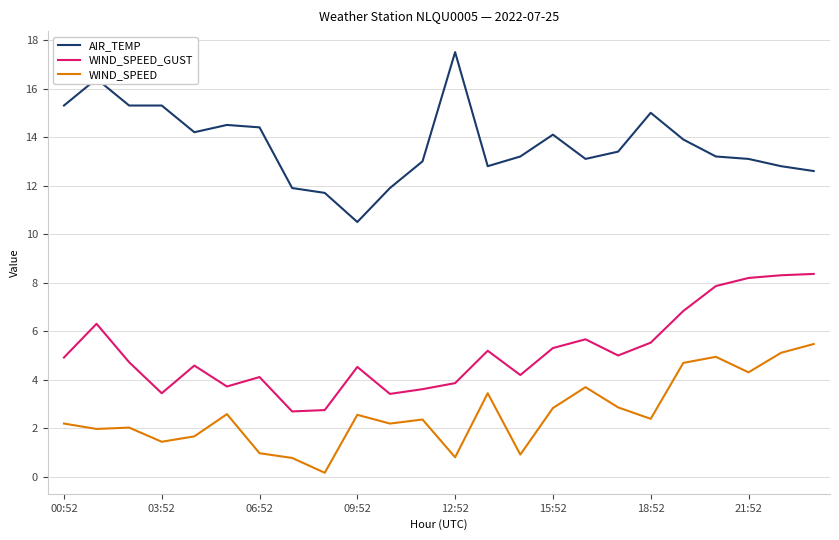

What is the maximum value for AIR_TEMP?

17.5